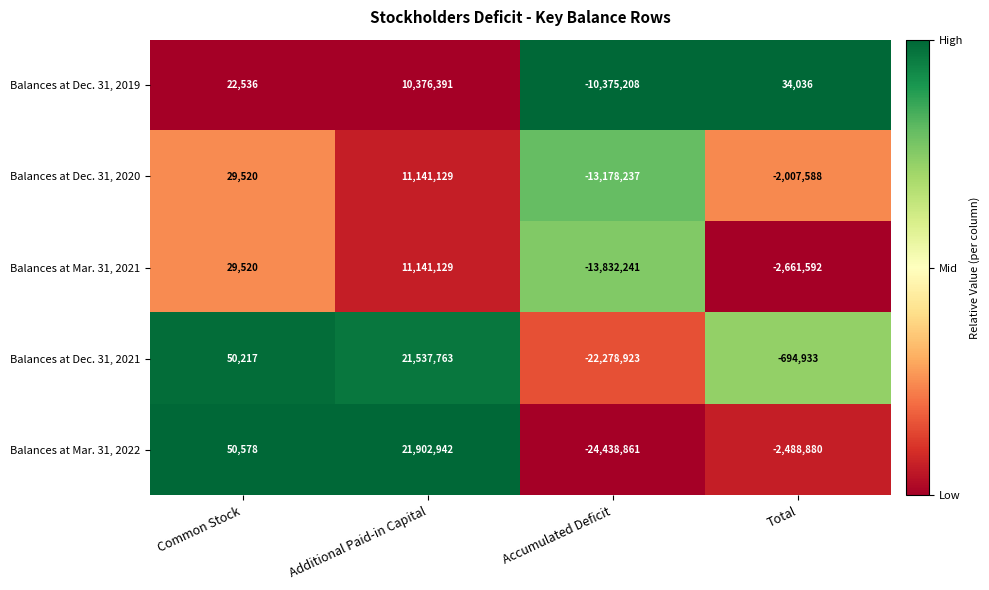

What is the difference between the highest and lowest values at Accumulated Deficit?

14063653